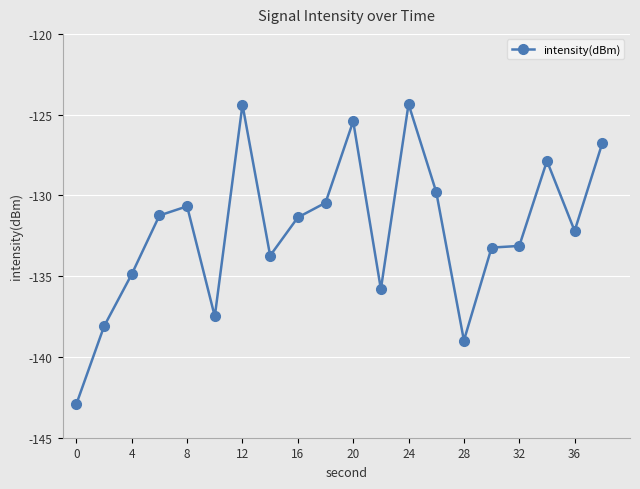

True or false: there are more than 1 points higher than both neighbors.

True